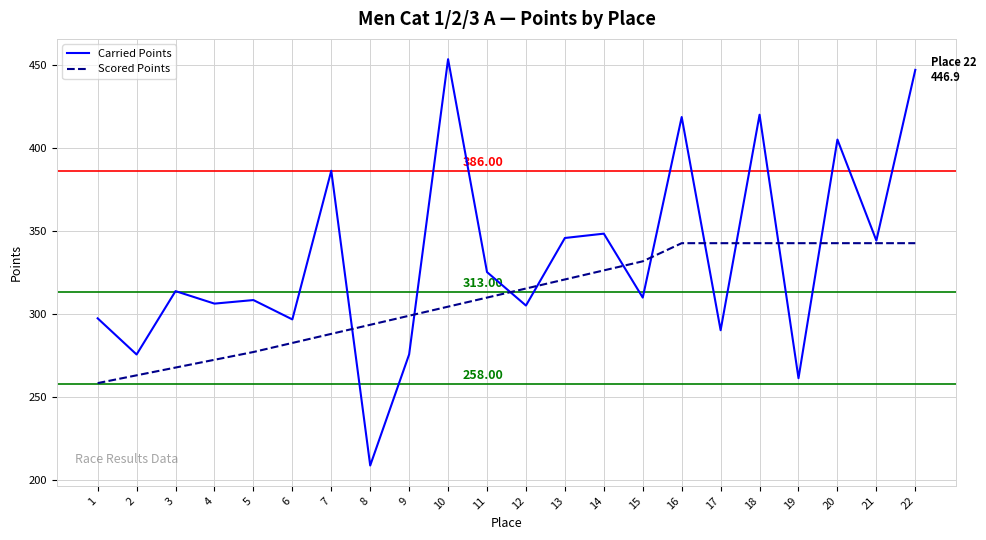

What is the spread (max minus min) of values at 21?

1.6